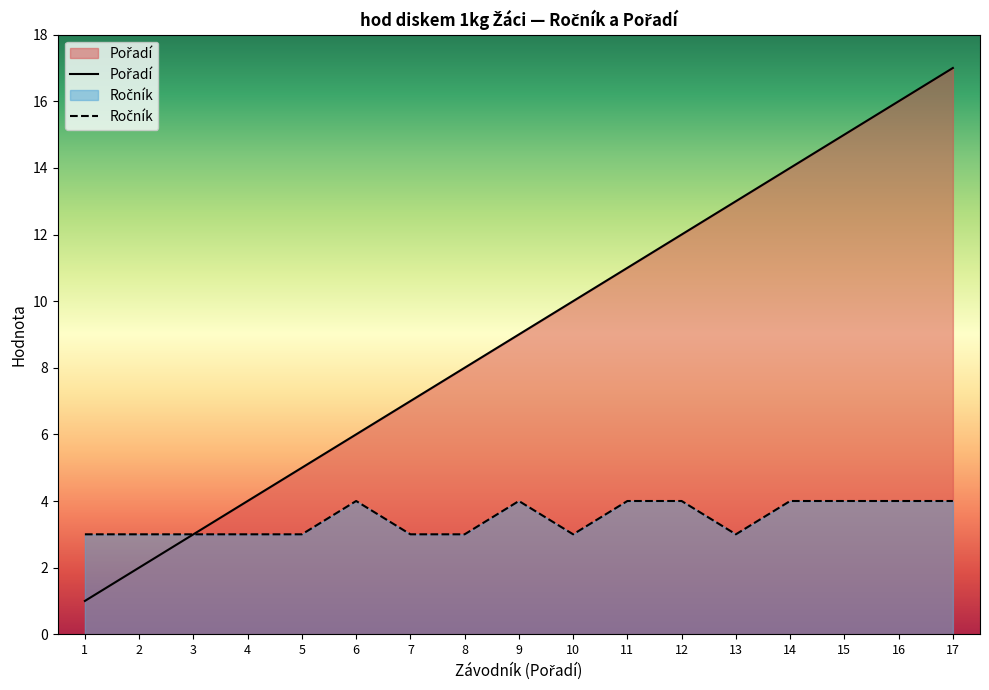

What is the total value across all series at 11?

15